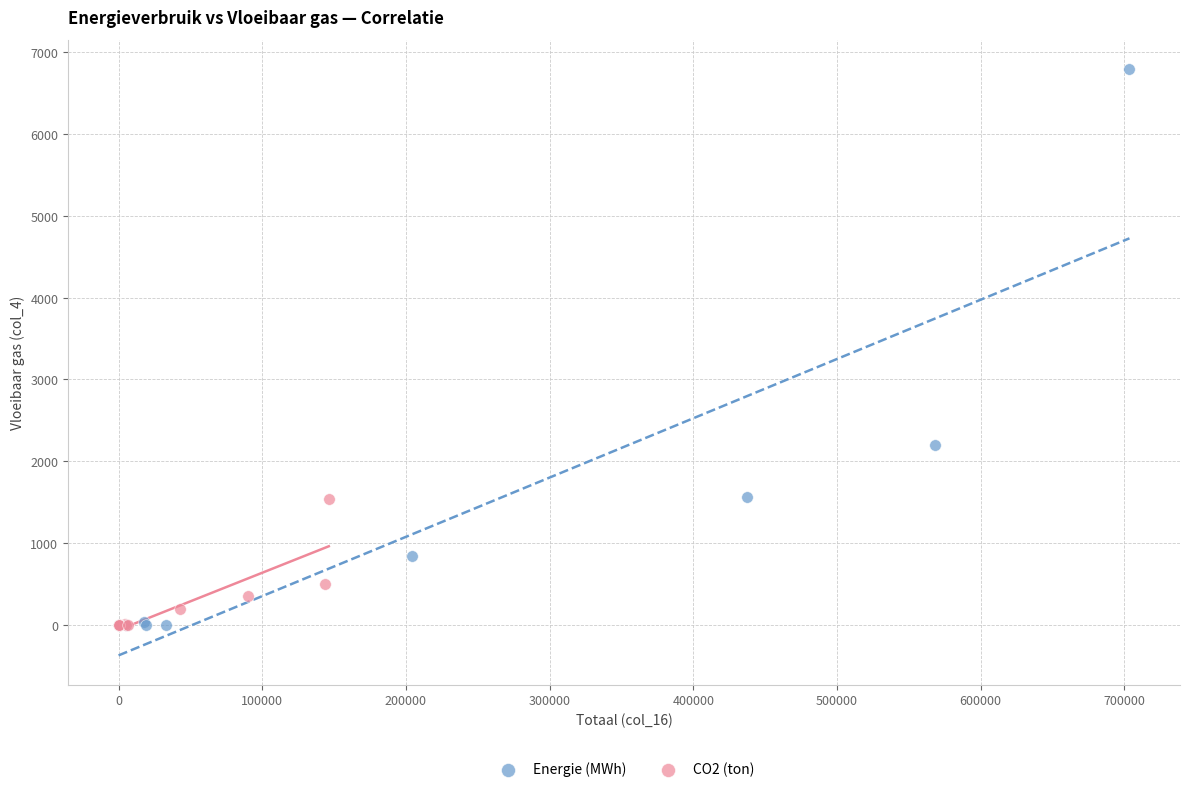

Which series contains the highest Y value?

Energie (MWh)